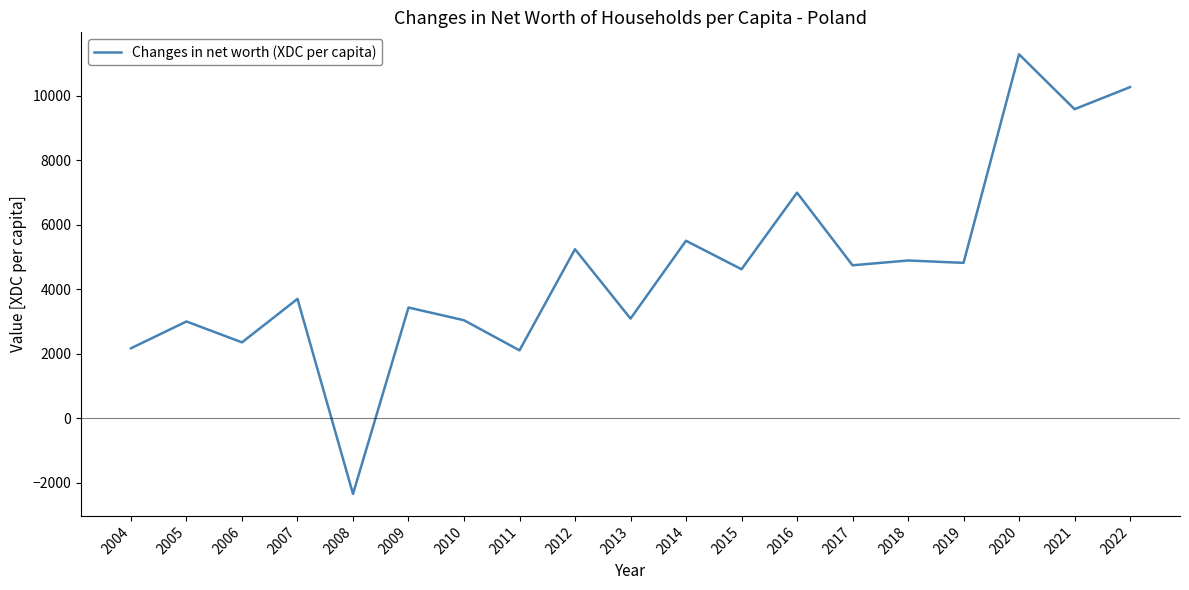

The value at 2013 is 4365.7. True or false?

False